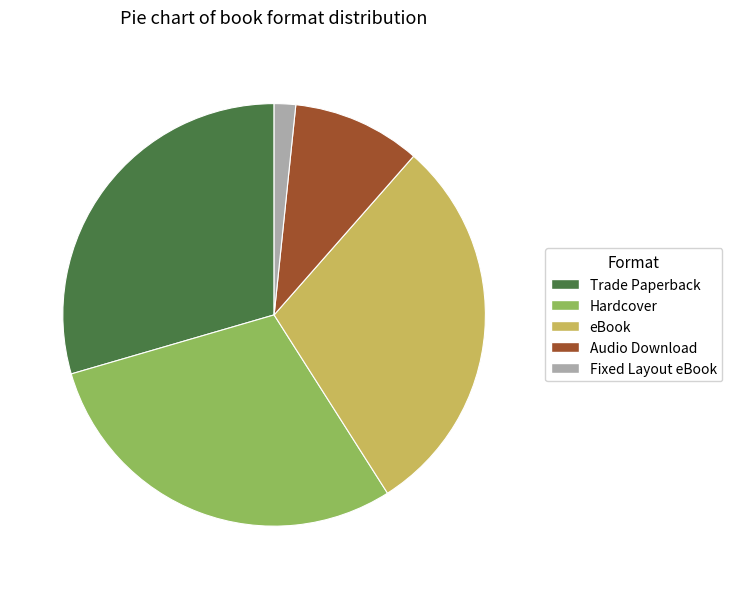

Approximately how many times larger is the value at eBook compared to Audio Download?

3.0